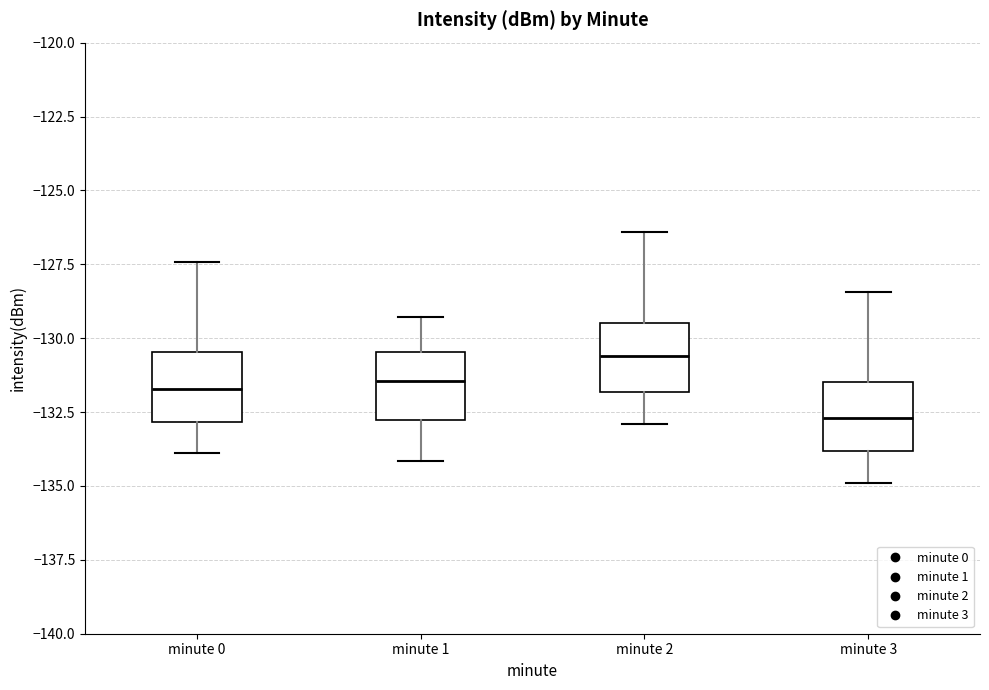

Reading left to right, read every box against the y-axis: the position of its median line, the range the box covers, and the ends of its whiskers. The values are not printed on the chart, so give them approximately, as read against the axis.

minute 0: median -131.5, box -133.0 to -130.5, whiskers -134.0 to -127.5
minute 1: median -131.5, box -133.0 to -130.5, whiskers -134.0 to -129.5
minute 2: median -130.5, box -132.0 to -129.5, whiskers -133.0 to -126.5
minute 3: median -132.5, box -134.0 to -131.5, whiskers -135.0 to -128.5